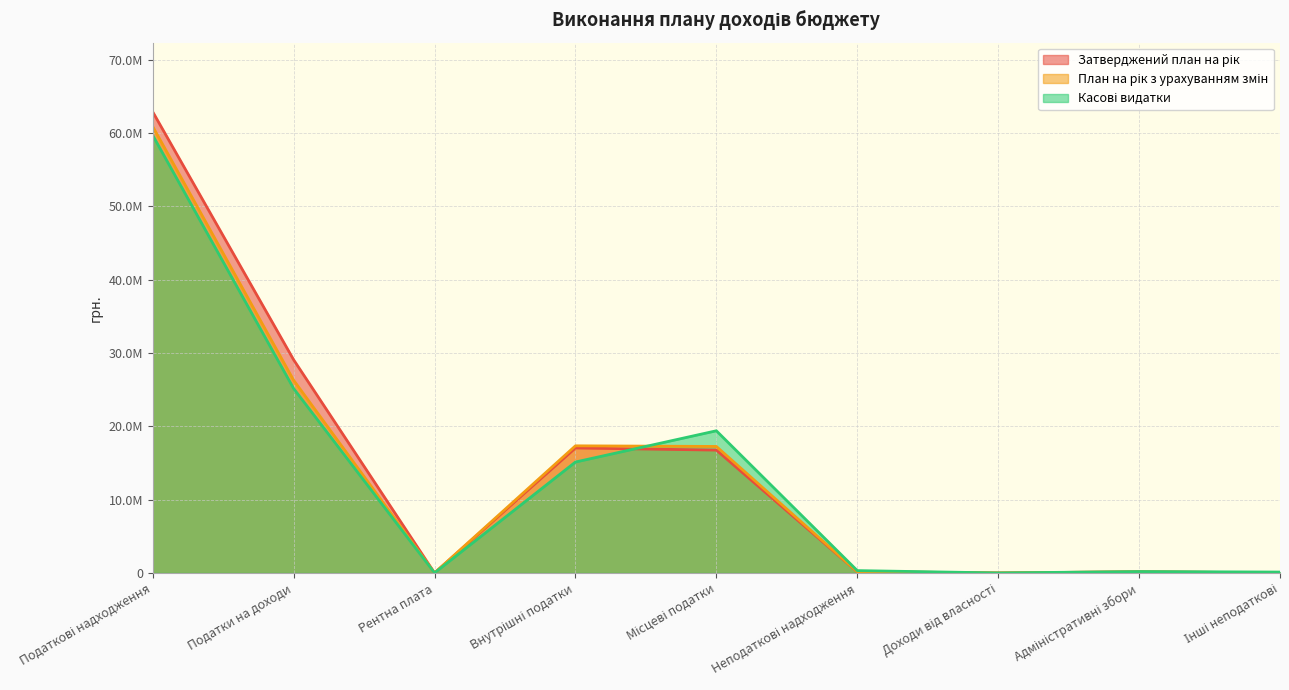

At which label is План на рік з урахуванням змін closest to 30451686?

Податки на доходи